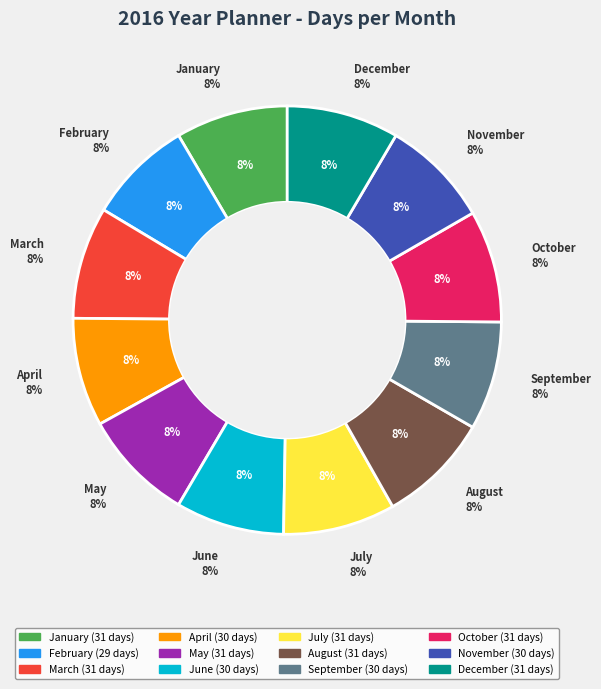

Is there any slice that represents more than half of the pie?

No